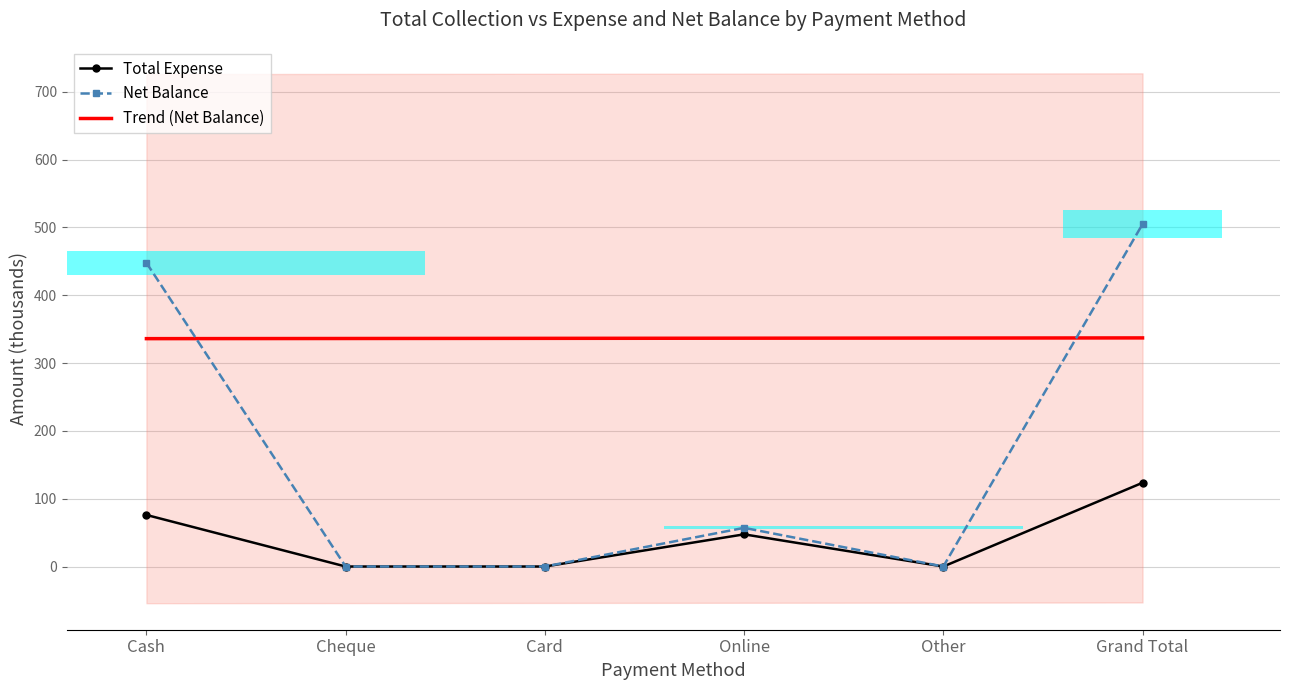

Reading left to right, extract all data points from this chart.

Total Expense: Cash=76.1	Cheque=0.0	Card=0.0	Online=47.5	Other=0.0	Grand Total=123.5
Net Balance: Cash=447.9	Cheque=0.0	Card=0.0	Online=57.0	Other=0.0	Grand Total=505.0
Trend (Net Balance): Cash=336.1	Cheque=336.3	Card=336.5	Online=336.7	Other=336.9	Grand Total=337.2